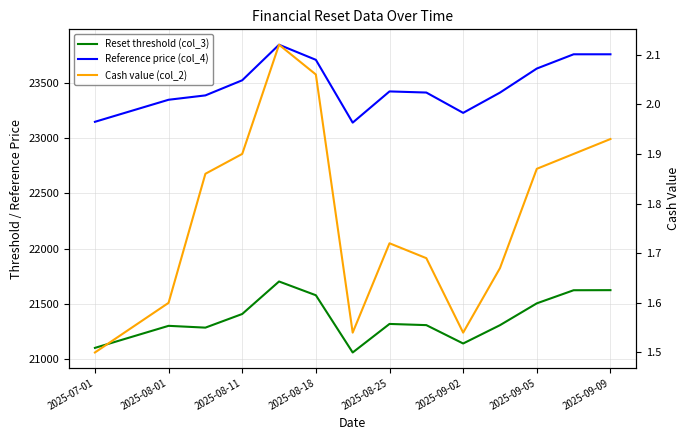

What is the difference between the second highest and minimum values in the Cash value (col_2) series?

0.6